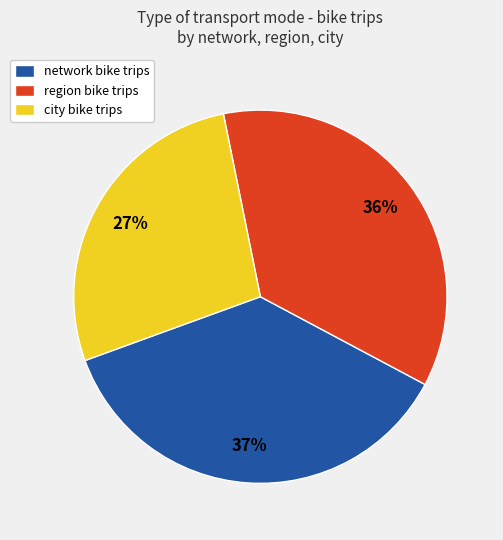

To the nearest percent, what percentage of the pie is city?

27%